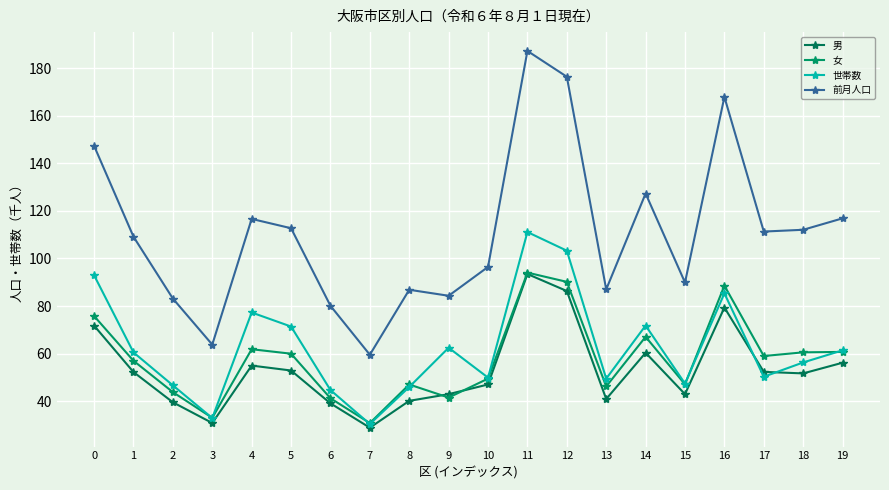

How many lines are shown in the chart?

4